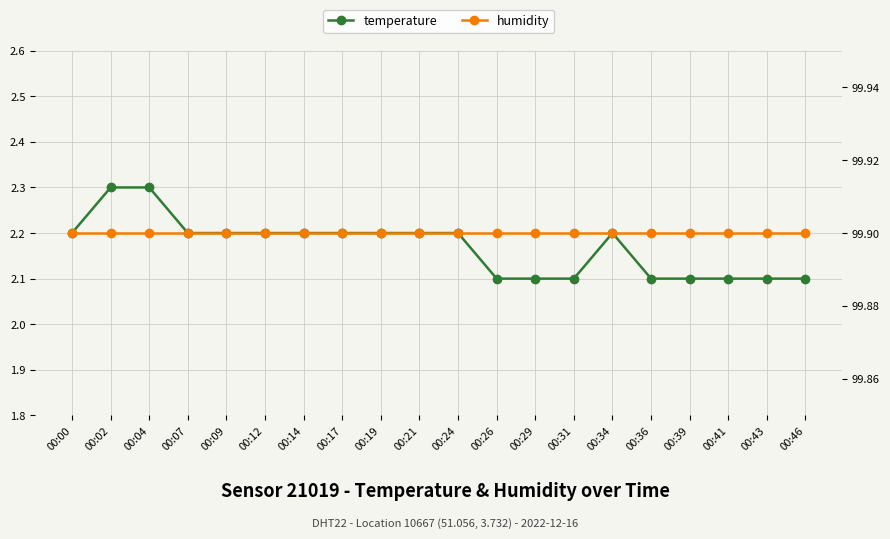

The humidity series shows 168.8 at 00:36. True or false?

False